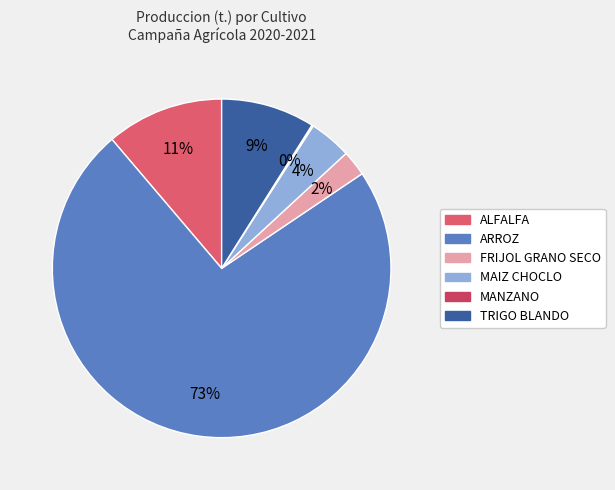

What percentage is NOT represented by MAIZ CHOCLO?

96.0%